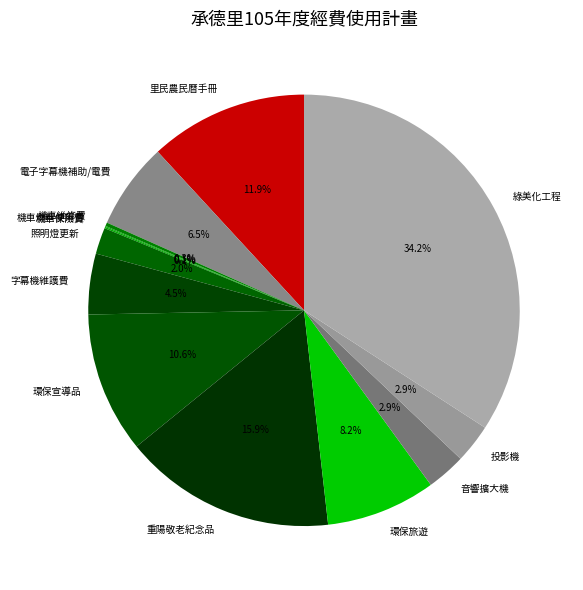

Which category has the biggest portion of the pie?

綠美化工程